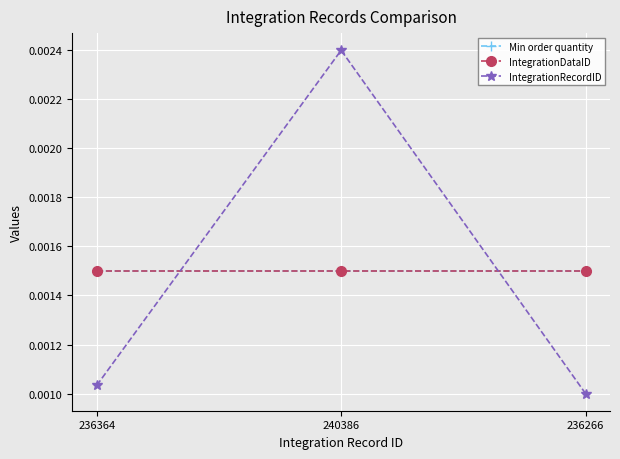

How many lines are shown in the chart?

3